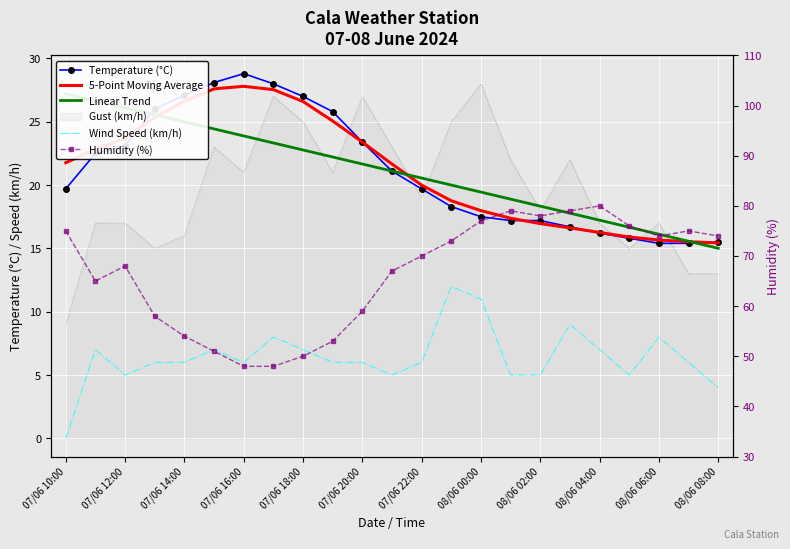

What position from the right is 15?

8